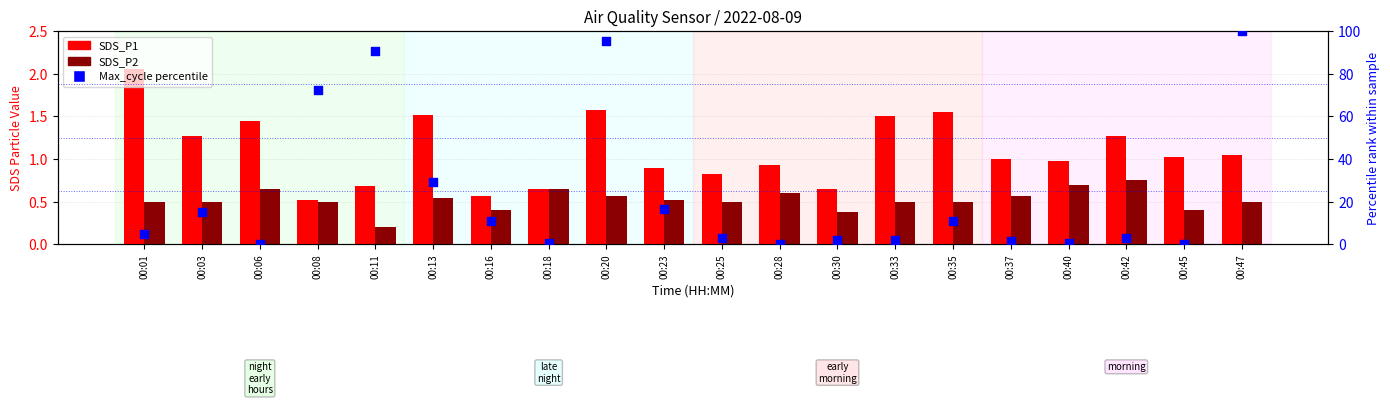

What is the total value across all series at 00:03?

16.9